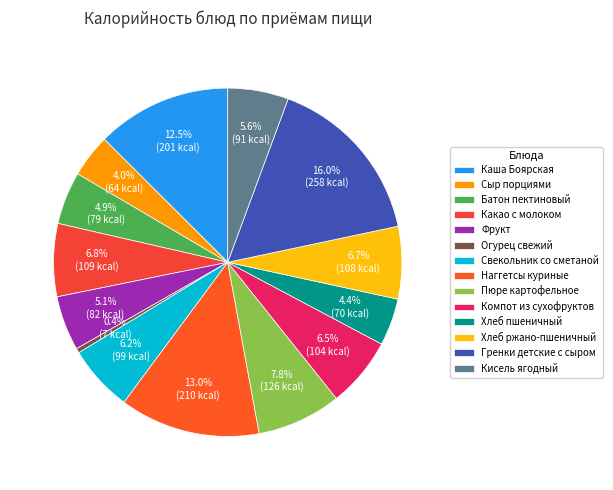

Which category has the biggest portion of the pie?

Гренки детские с сыром